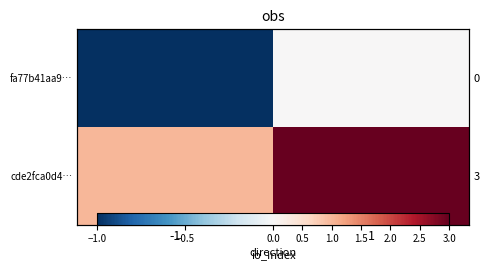

How many series are shown in this chart?

2